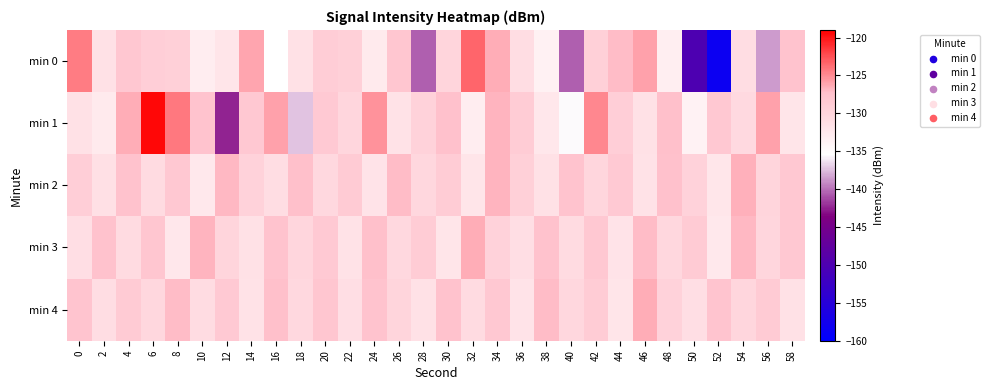

Count the number of categories in the chart.

30